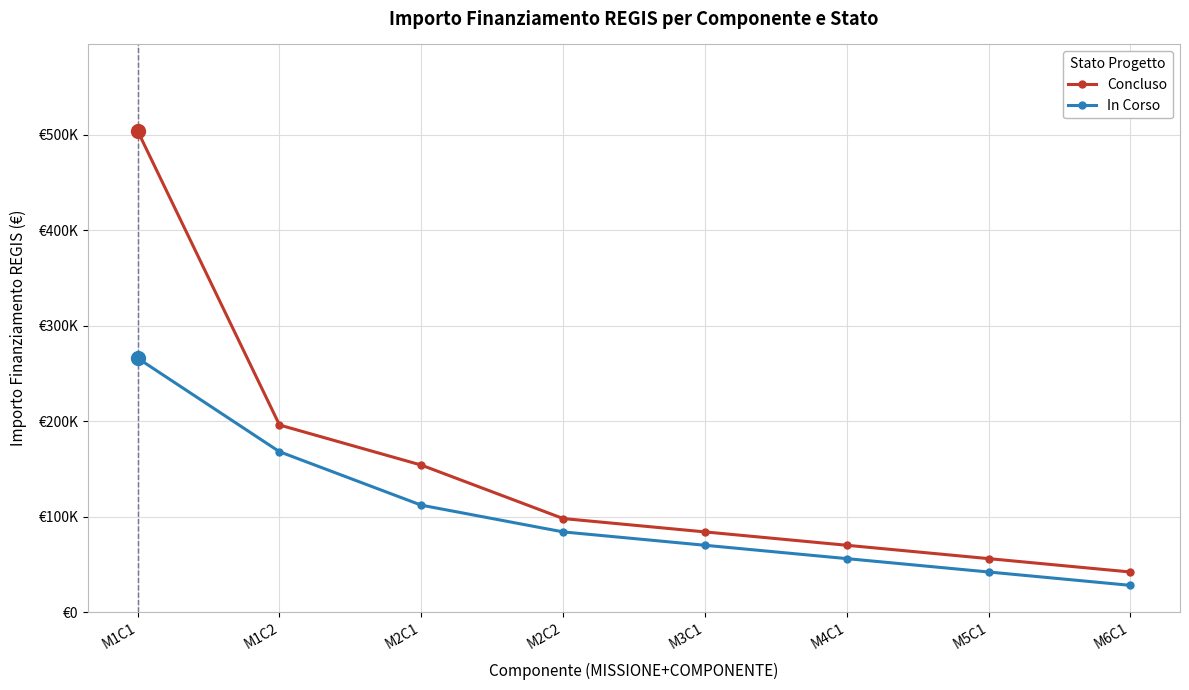

Which series has the largest range (max minus min)?

Concluso